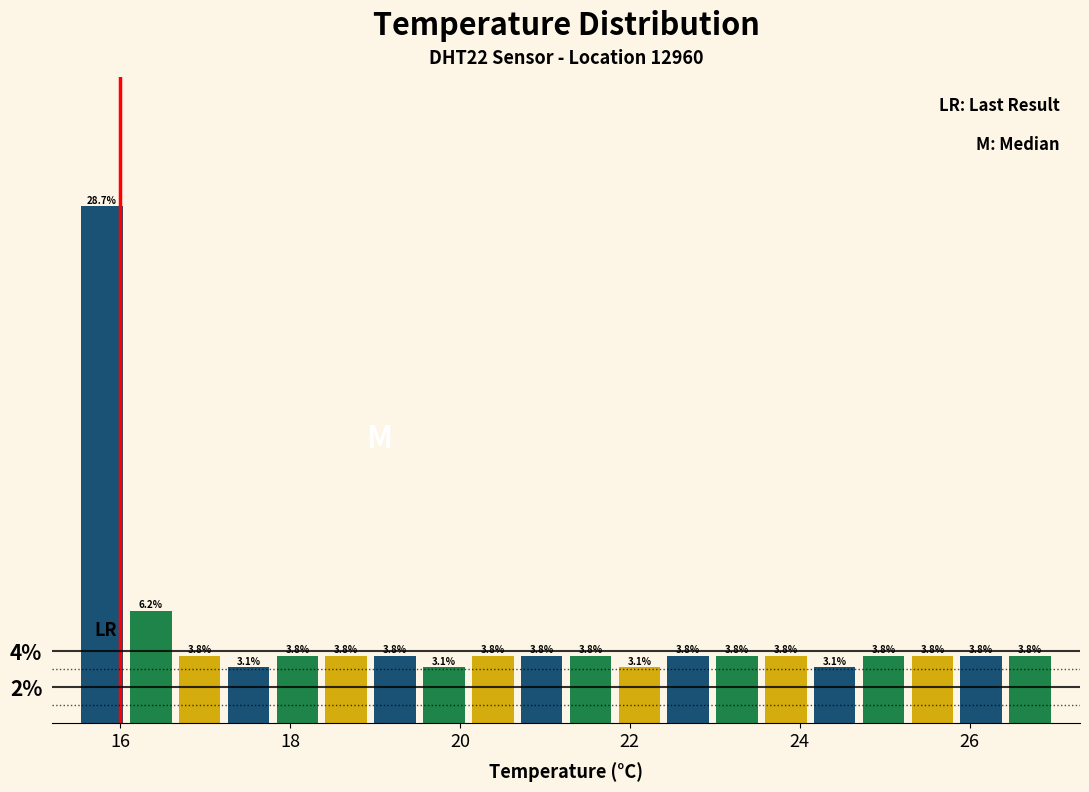

Around what value on the x-axis is the tallest bar? Give the approximate position of its centre, as read against the axis.

15.8